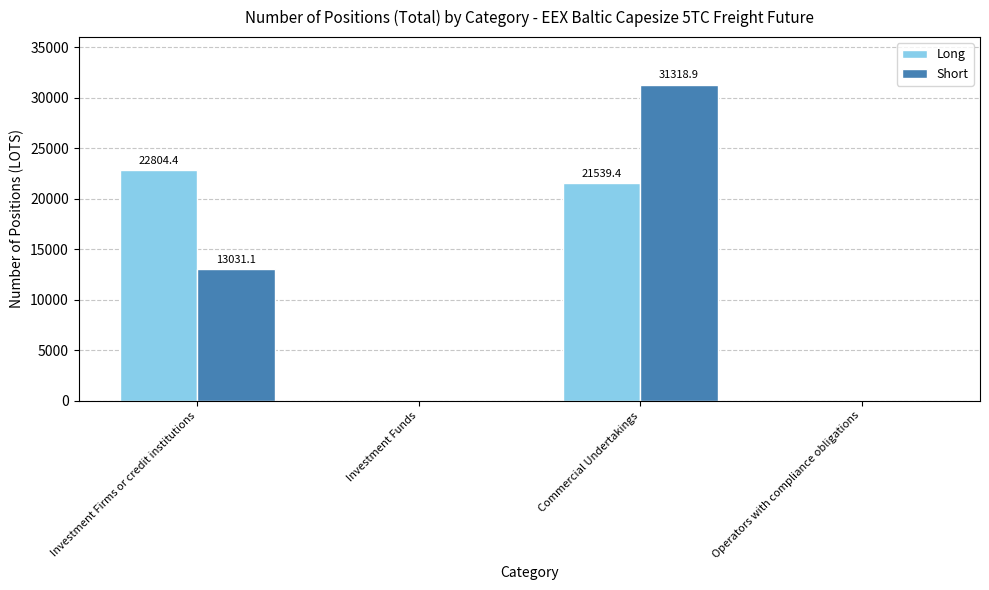

Between Investment Firms or credit institutions and Commercial Undertakings, which series saw the biggest shift?

Short